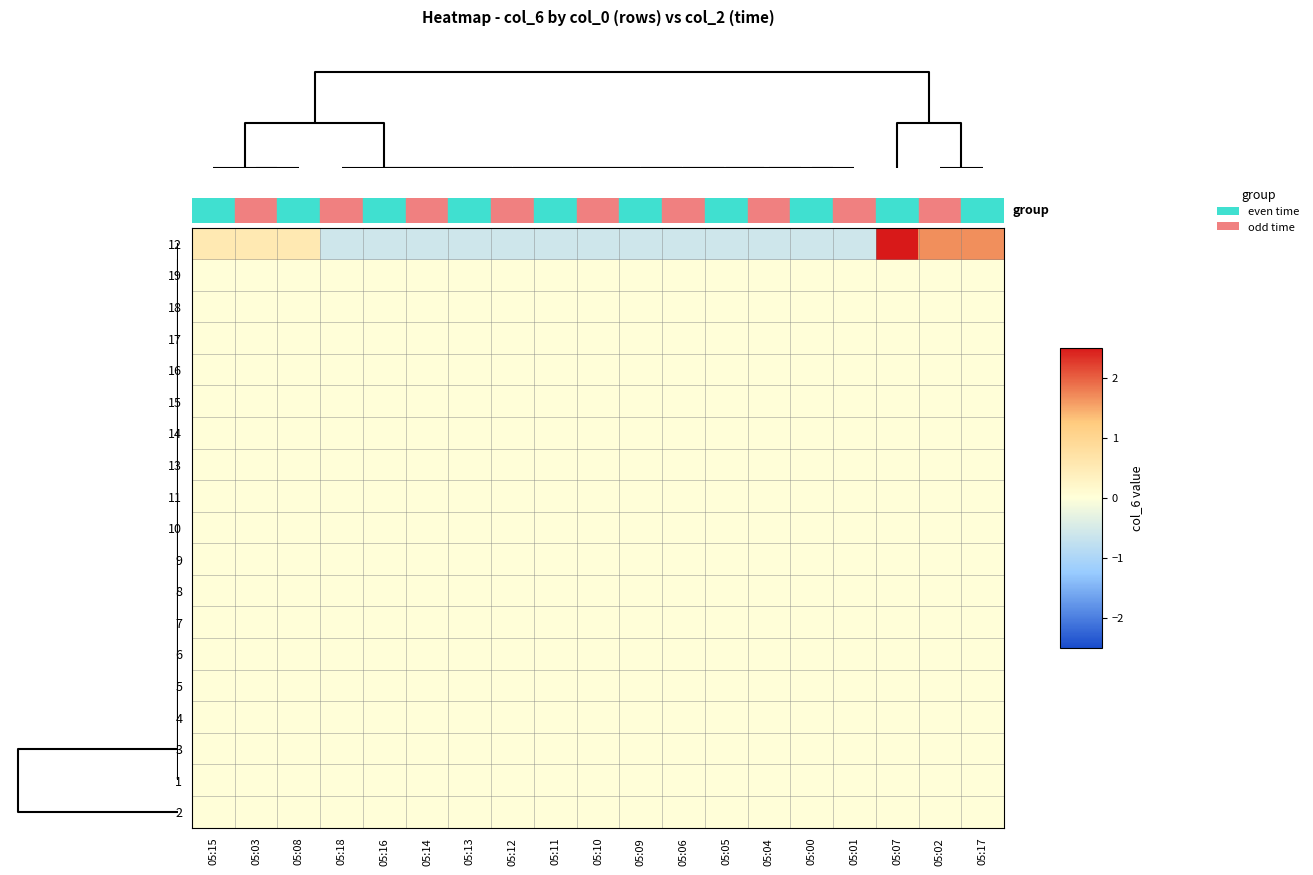

What is the maximum value shown in the chart?

2.8